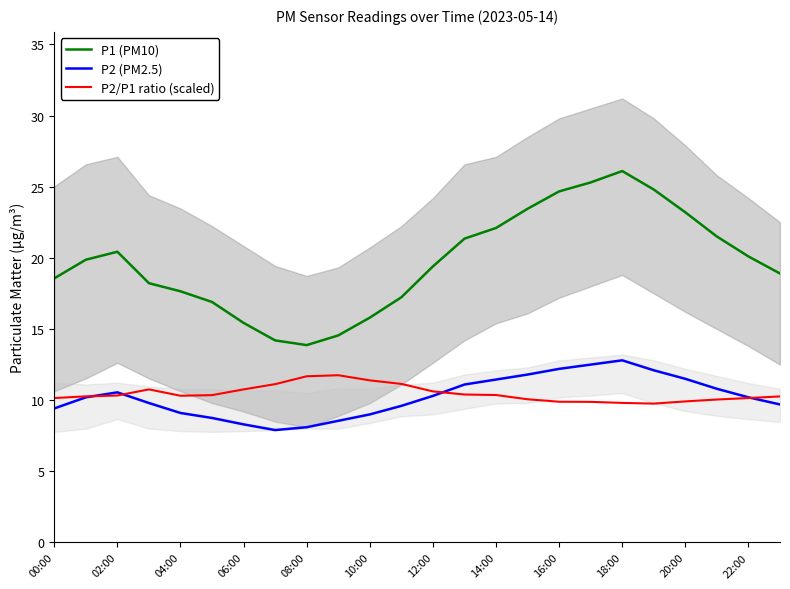

The P2 (PM2.5) series shows 10.6 at 02:00. True or false?

True